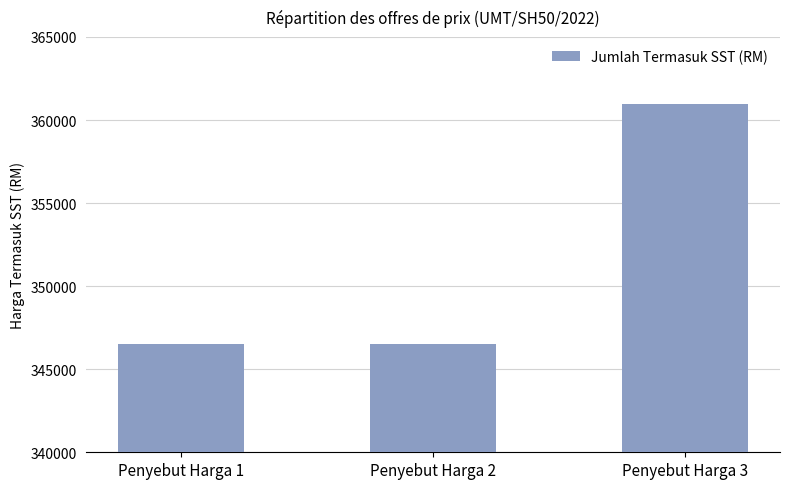

What is the maximum value shown in the chart?

360941.4